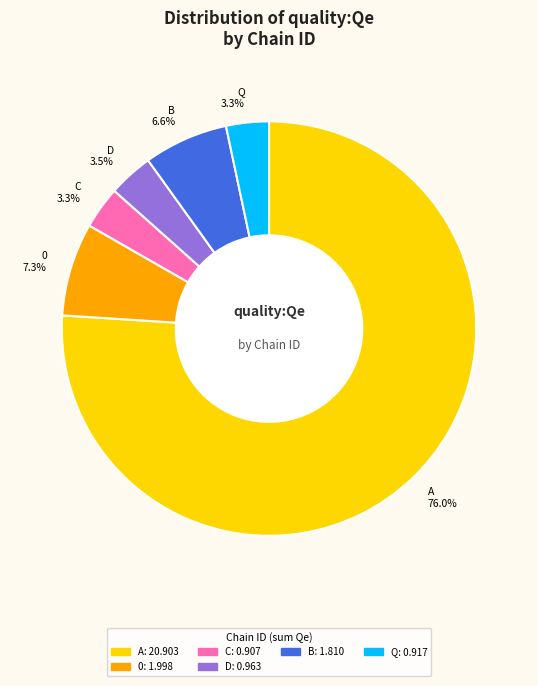

Which slice is the largest?

A 76.0%